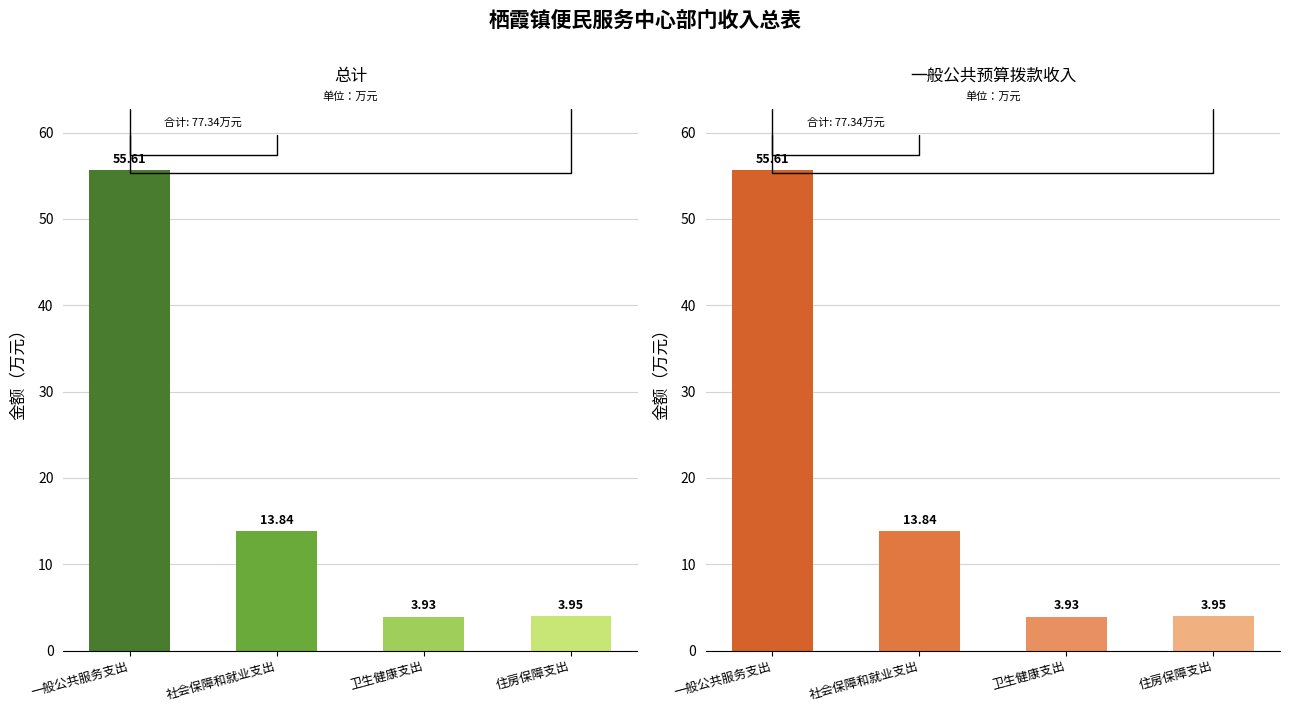

How many data points does each series have?

4